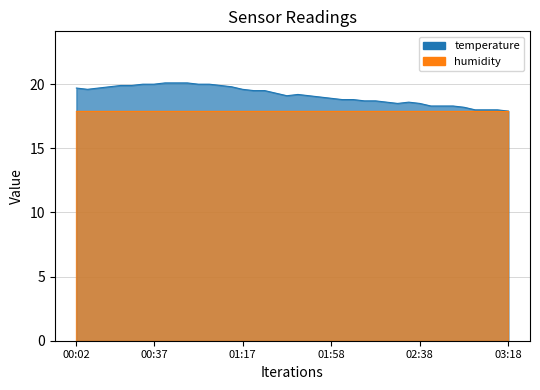

What is the difference between the second highest and minimum values?

2.2